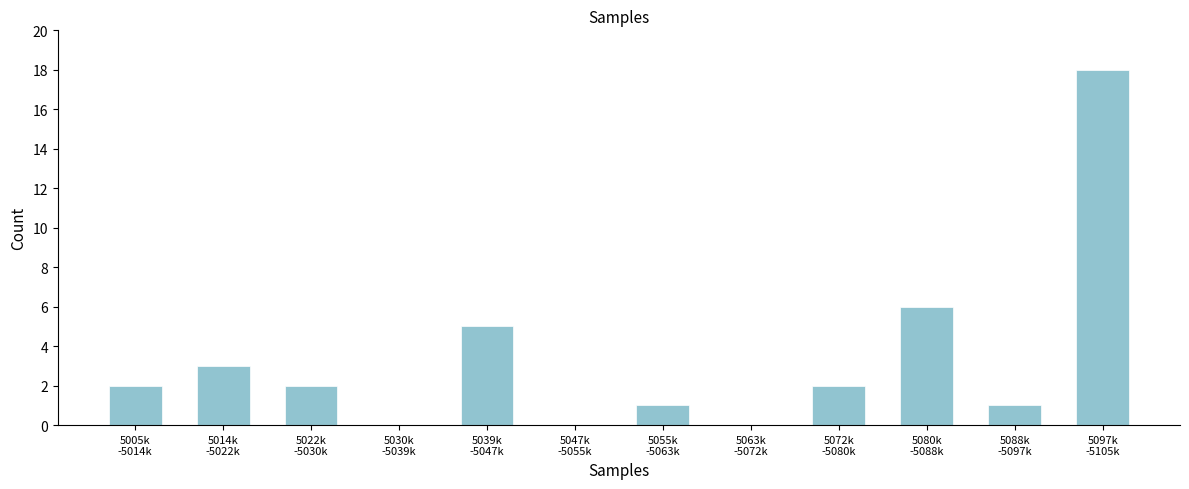

What is the maximum value shown in the chart?

18